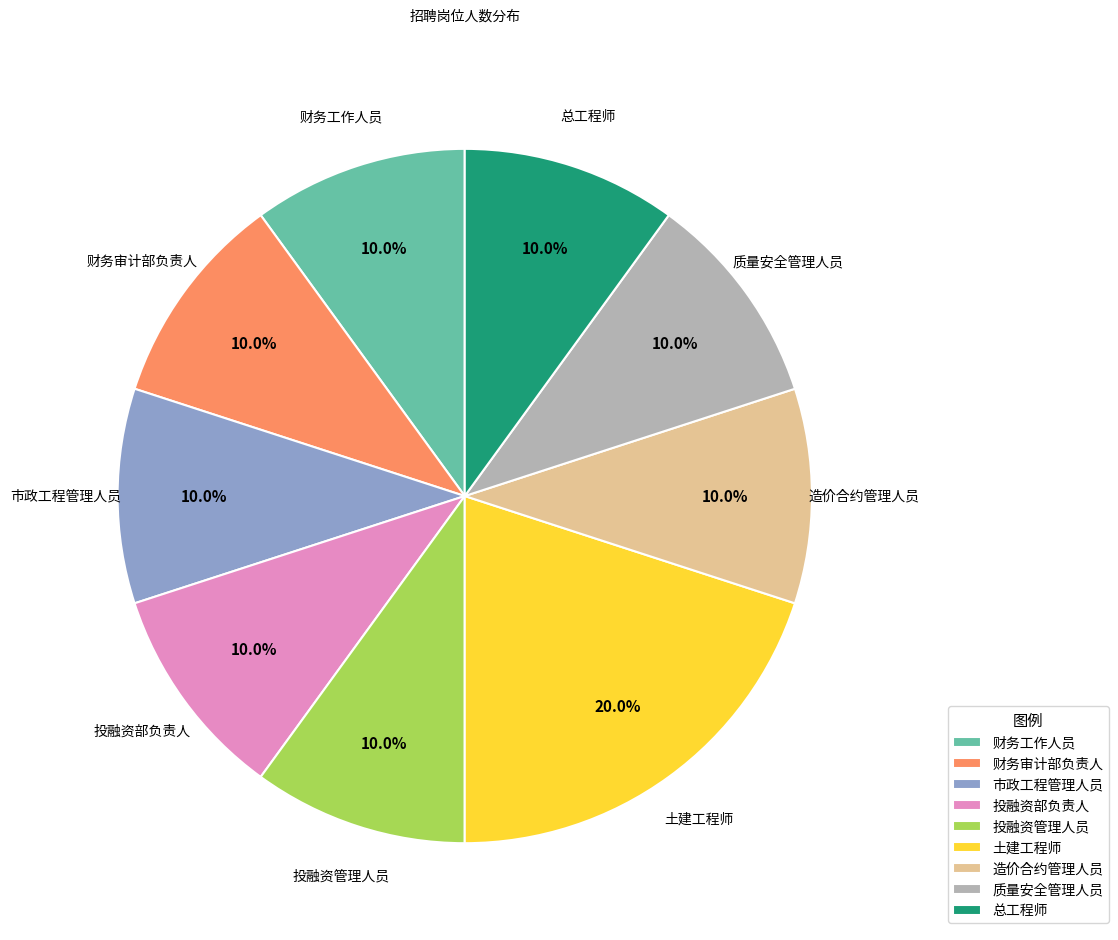

Is it true that 市政工程管理人员 is 1% of the pie?

False